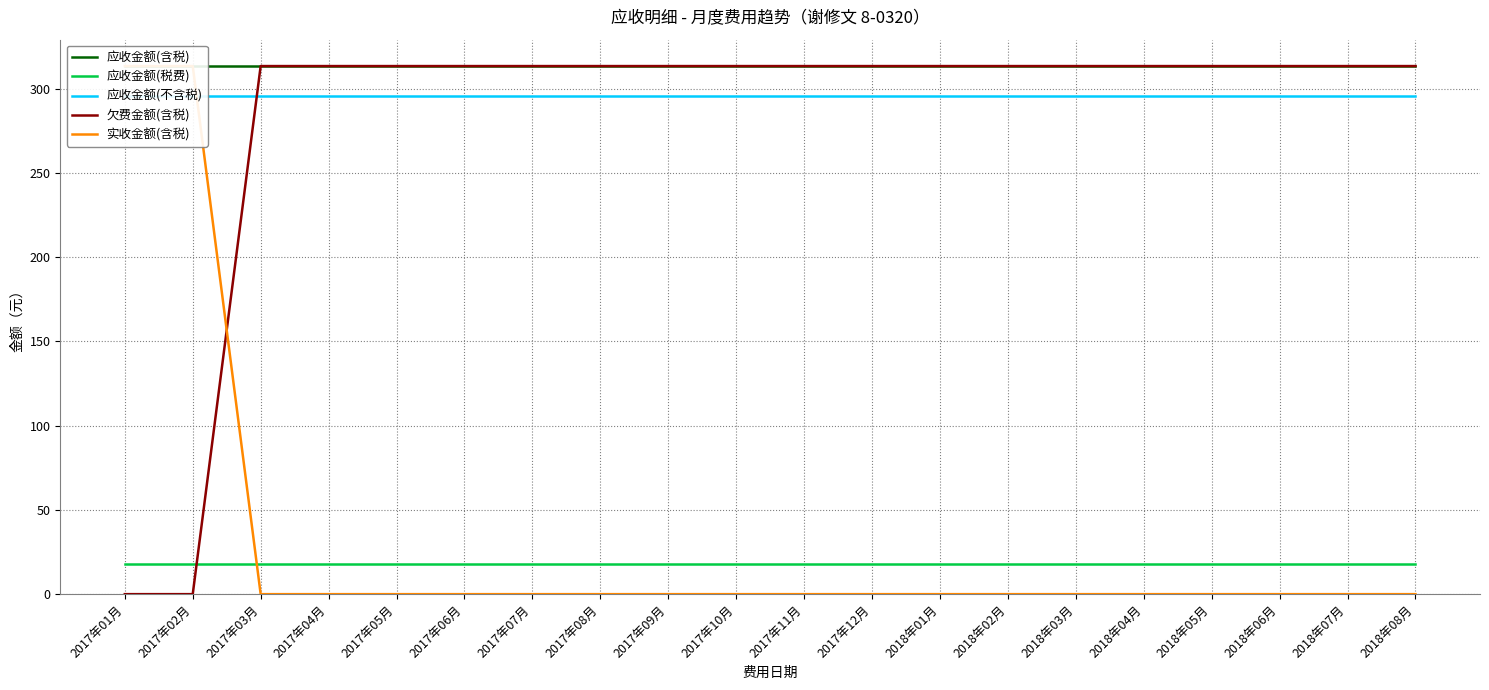

What is the spread (max minus min) of values at 2017年12月?

313.4